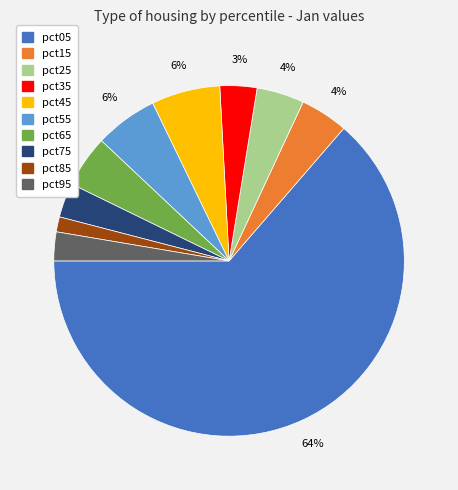

Between pct55 and pct05, which is larger?

pct05